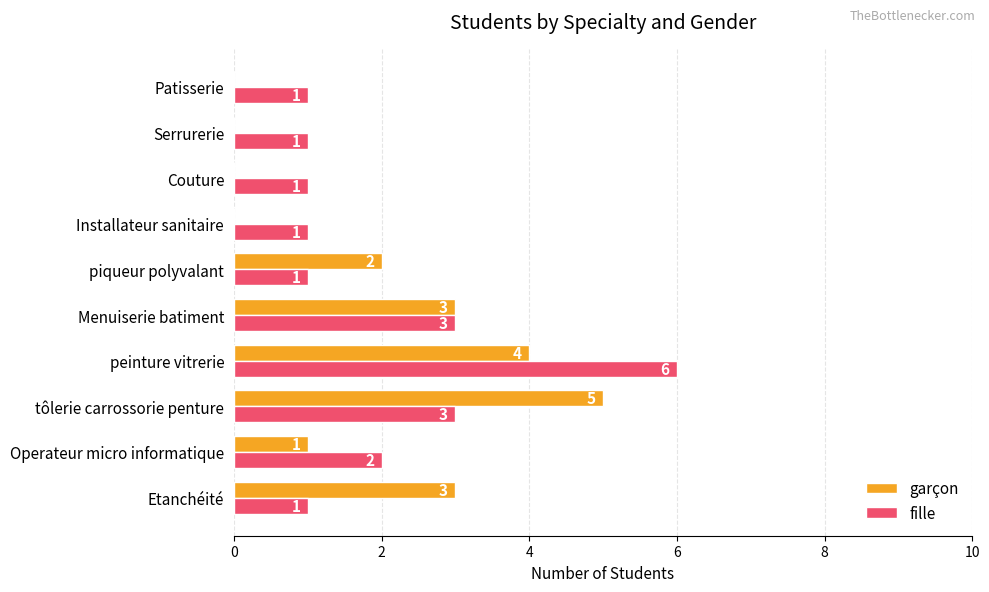

What is the sum of the fille values at Couture and Operateur micro informatique?

3